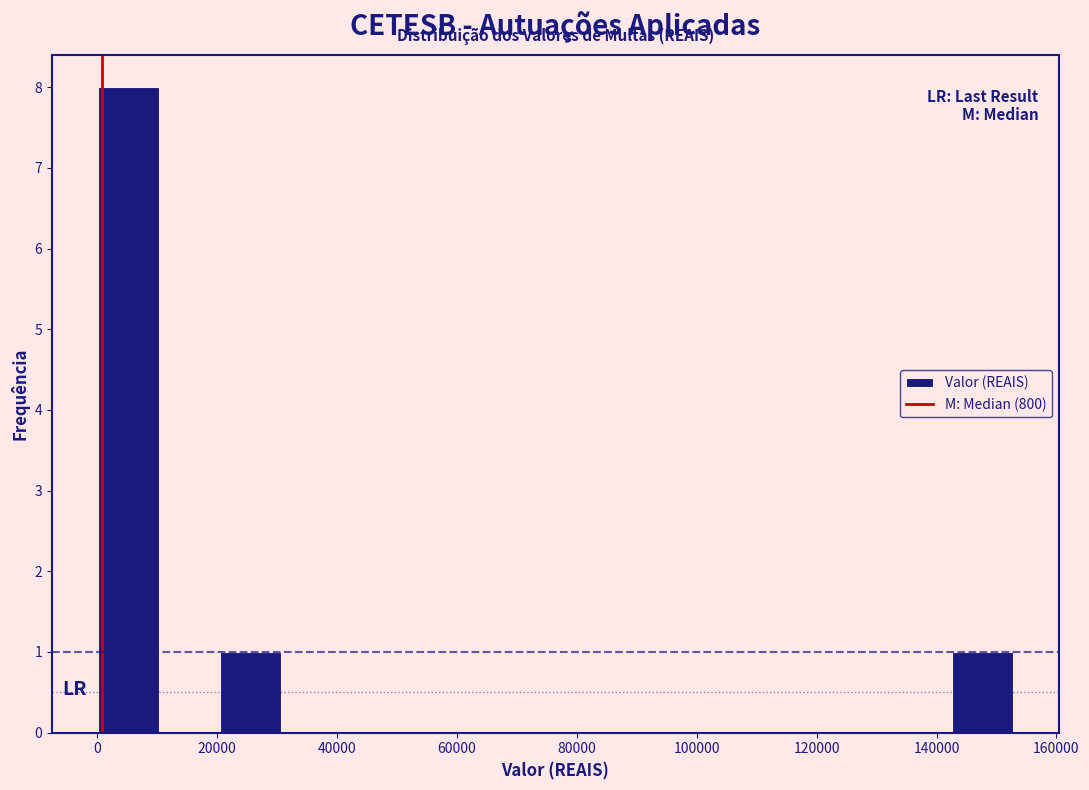

How tall is the bar that spans 0 to 10000 on the x-axis? Neither the bar edges nor the heights are printed on the chart, so give them approximately, as read against the axes.

8